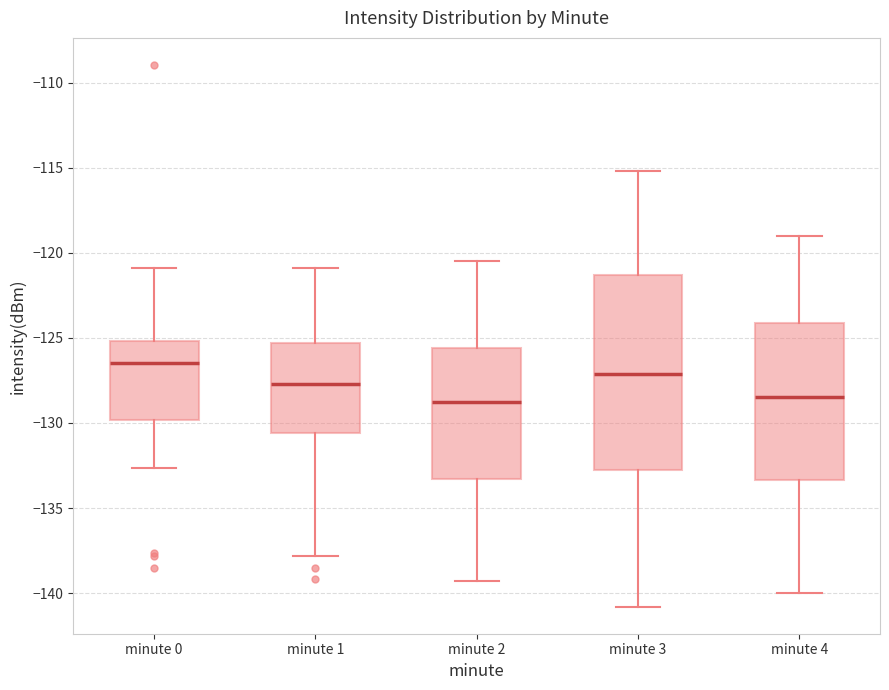

Reading left to right, transcribe this box plot: for each box, give where its median line is, the range the box spans, and where its two whiskers end, as read against the y-axis. The values are not printed on the chart, so give them approximately, as read against the axis.

minute 0: median -126.5, box -130.0 to -125.0, whiskers -132.5 to -121.0
minute 1: median -127.5, box -130.5 to -125.5, whiskers -138.0 to -121.0
minute 2: median -128.5, box -133.5 to -125.5, whiskers -139.5 to -120.5
minute 3: median -127.0, box -132.5 to -121.5, whiskers -141.0 to -115.0
minute 4: median -128.5, box -133.5 to -124.0, whiskers -140.0 to -119.0